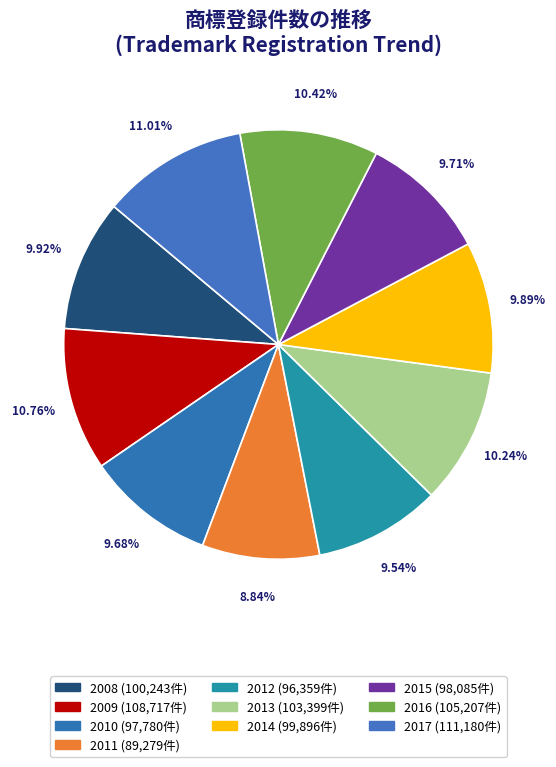

Is 2014 the majority of the pie?

No